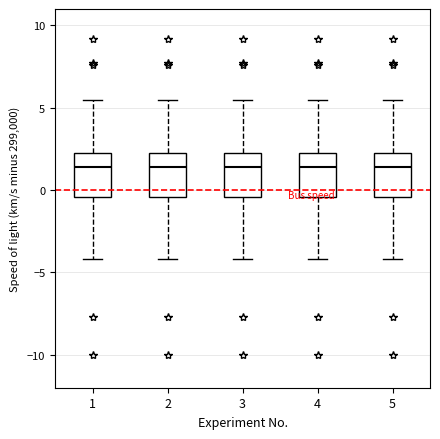

Reading left to right, read every box against the y-axis: the position of its median line, the range the box covers, and the ends of its whiskers. The values are not printed on the chart, so give them approximately, as read against the axis.

1: median 1.5, box -0.5 to 2.0, whiskers -4.0 to 5.5
2: median 1.5, box -0.5 to 2.0, whiskers -4.0 to 5.5
3: median 1.5, box -0.5 to 2.0, whiskers -4.0 to 5.5
4: median 1.5, box -0.5 to 2.0, whiskers -4.0 to 5.5
5: median 1.5, box -0.5 to 2.0, whiskers -4.0 to 5.5